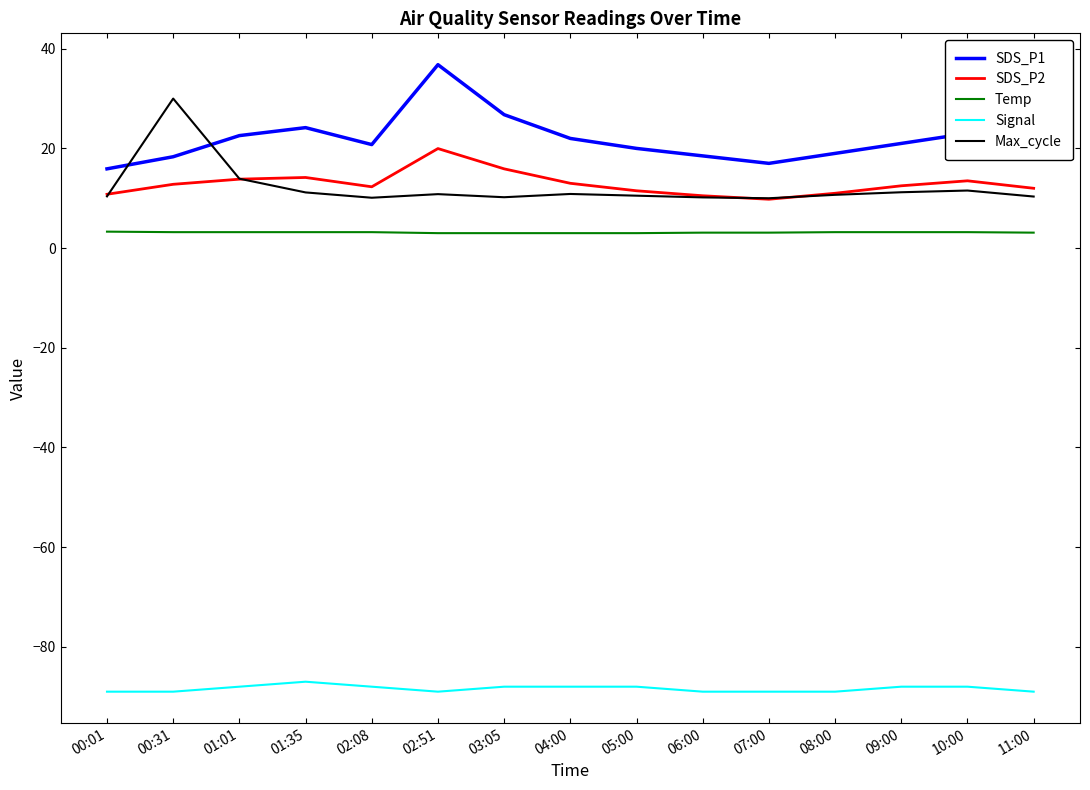

What is the minimum value for Max_cycle?

10.0